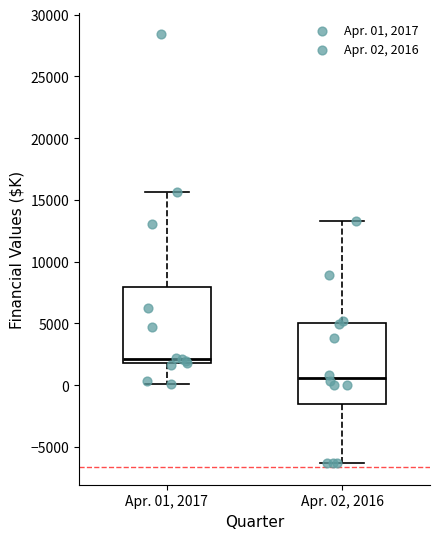

Where is the lower edge of the box for Apr. 02, 2016 on the y-axis? The values are not printed on the chart, so give them approximately, as read against the axis.

-1500